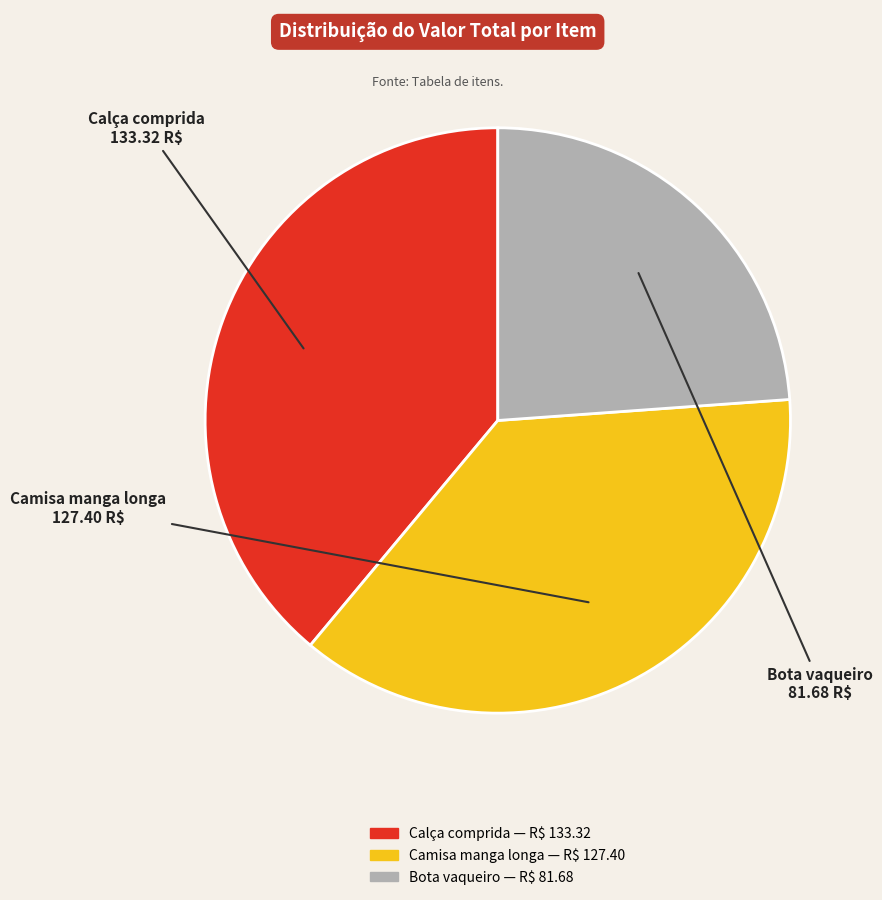

Is the sum of Camisa manga longa and Bota vaqueiro greater than half?

Yes